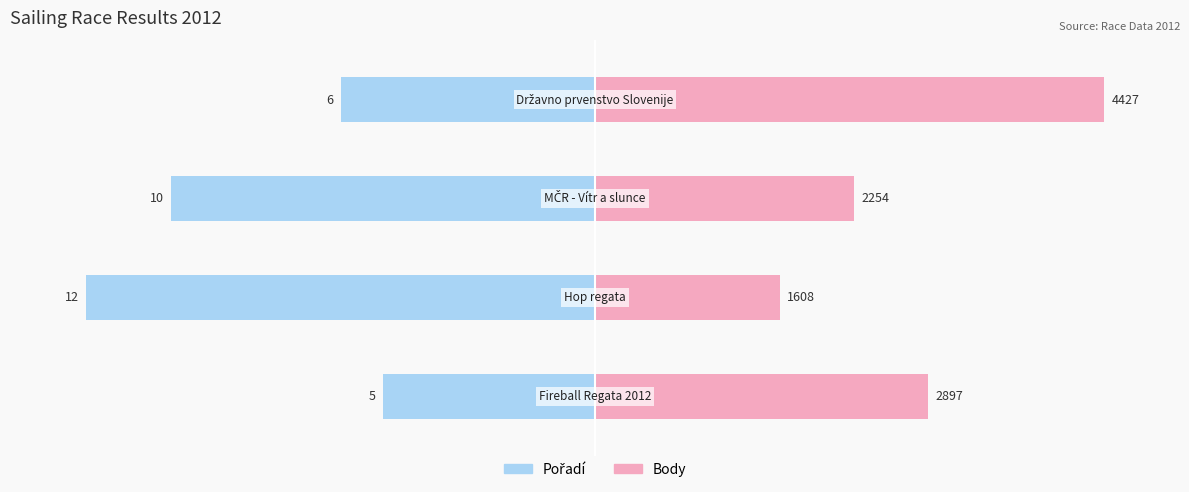

Count the number of categories in the chart.

4